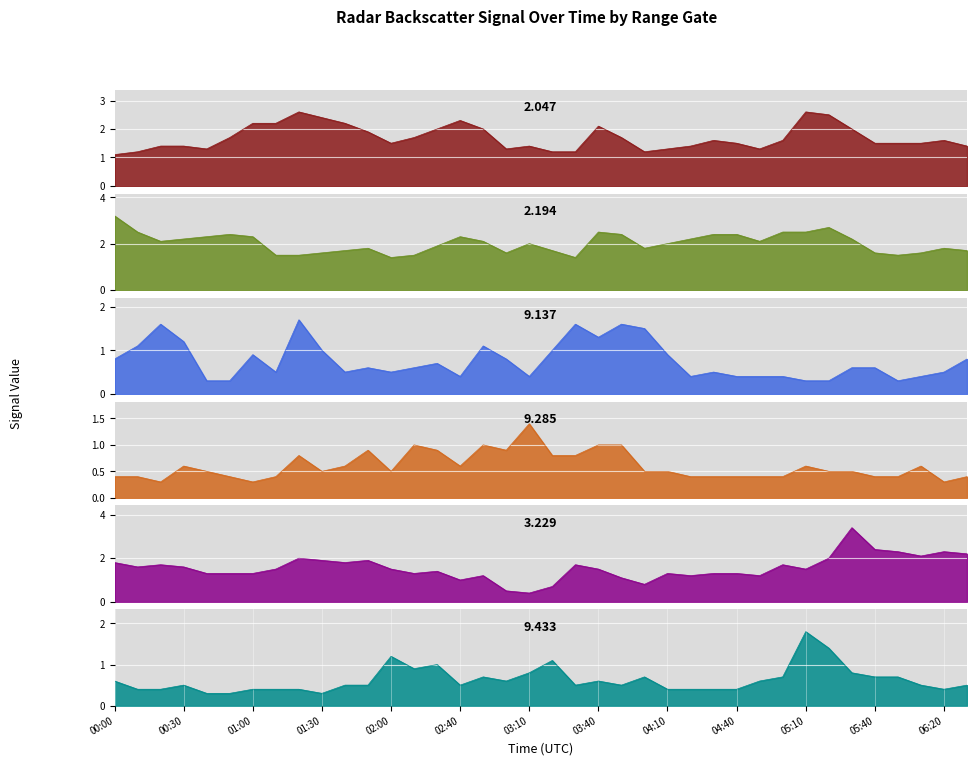

At which category does 9.433 reach its first local valley?

01:30